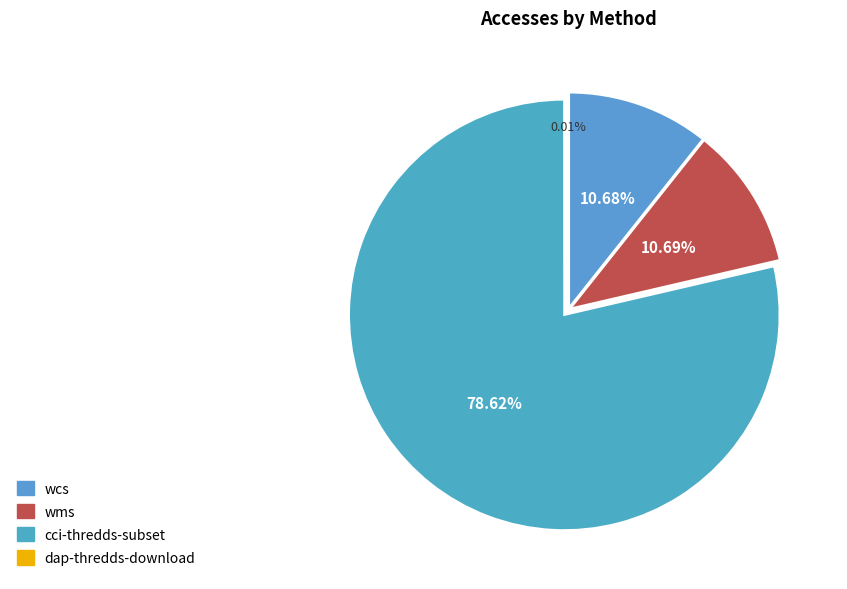

Between wcs and cci-thredds-subset, which is larger?

cci-thredds-subset